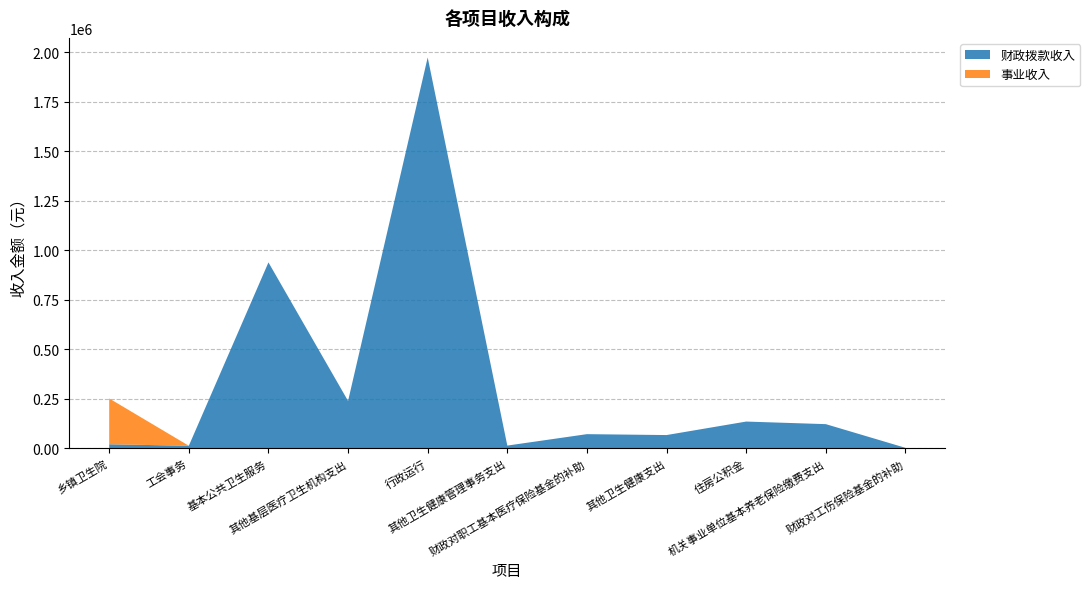

What is the highest value of the 财政拨款收入 series?

1975047.0